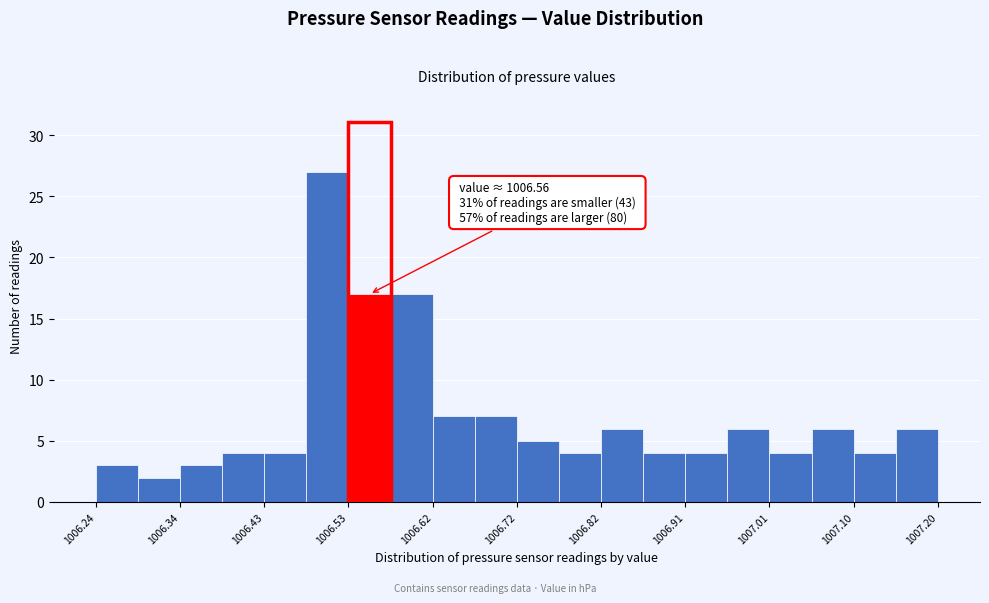

Over which range of the x-axis is the bar tallest?

1006.480 to 1006.528